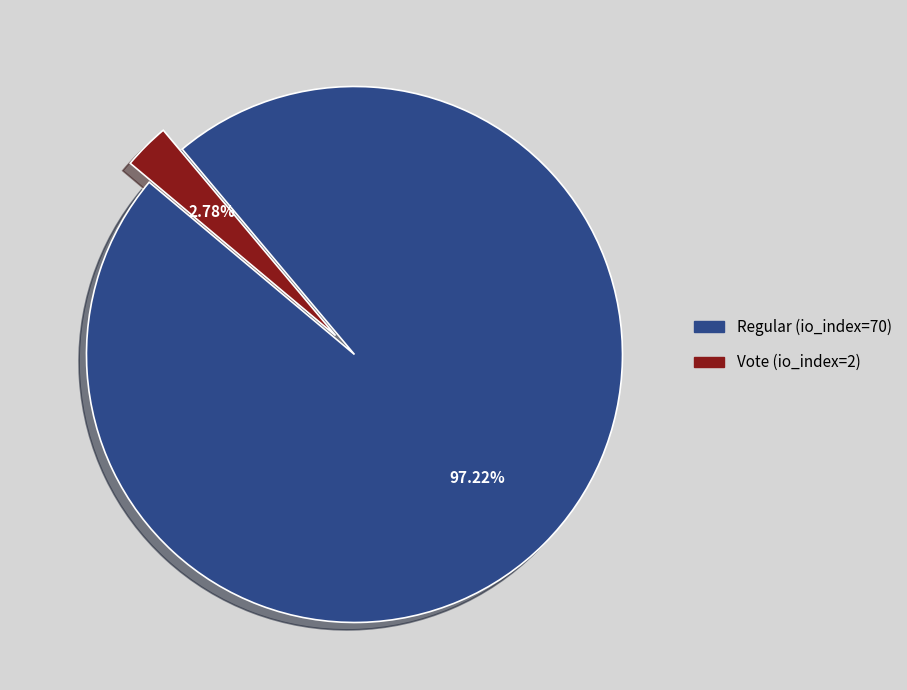

True or false: Vote (io_index=2) accounts for 3% of the total.

True